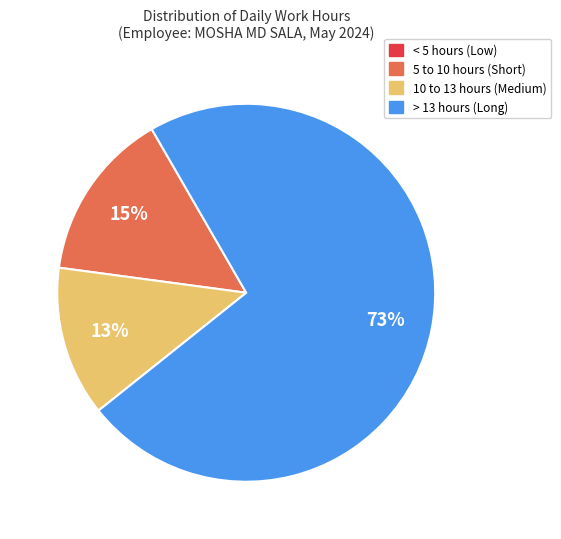

Is there any slice that represents more than half of the pie?

Yes